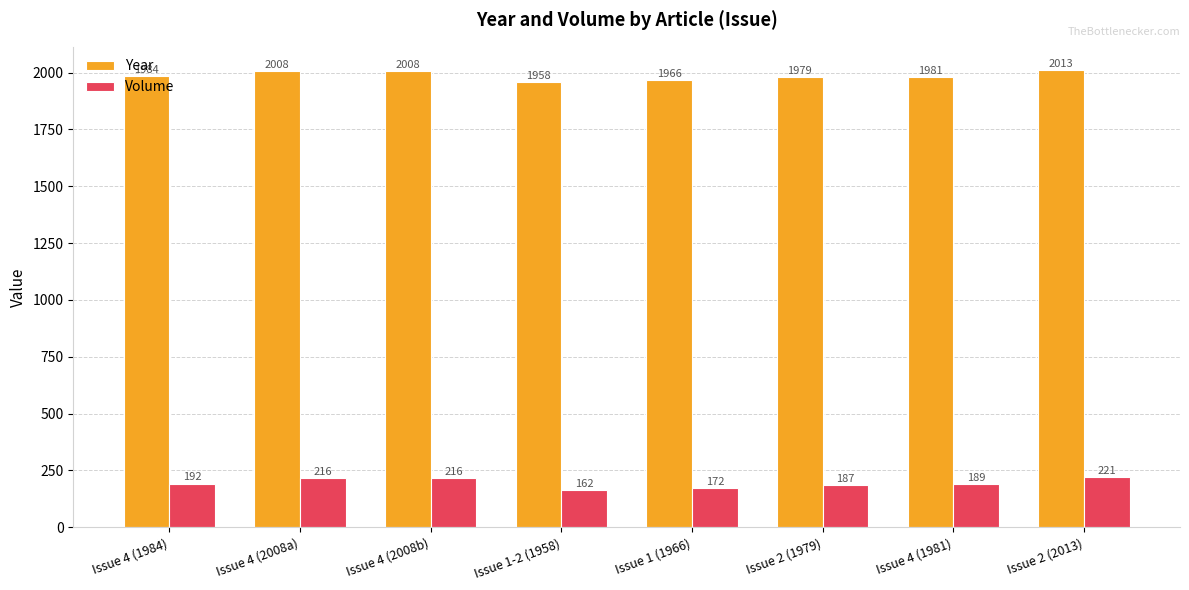

Which series has the largest total across all categories?

Year